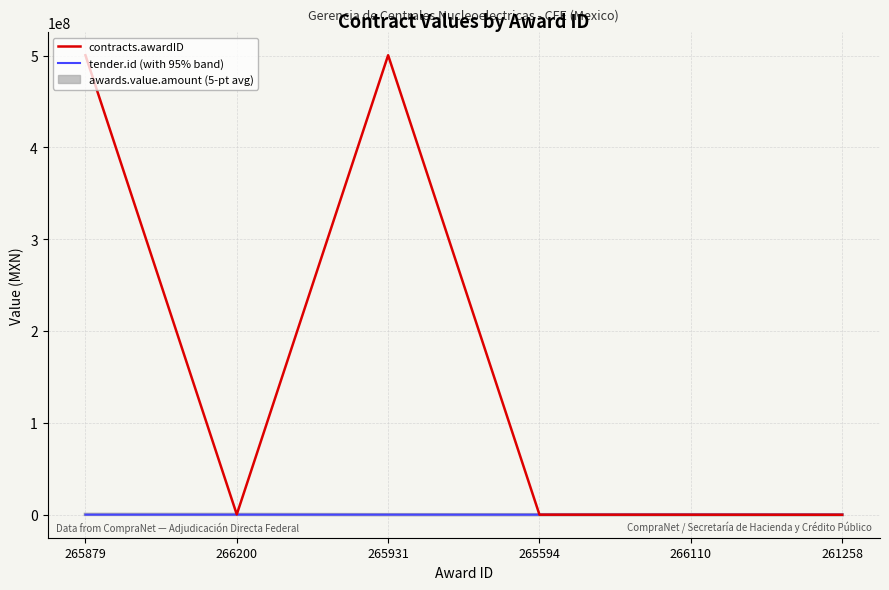

What is the sum of the contracts.awardID values at 265879 and 265594?

500508086